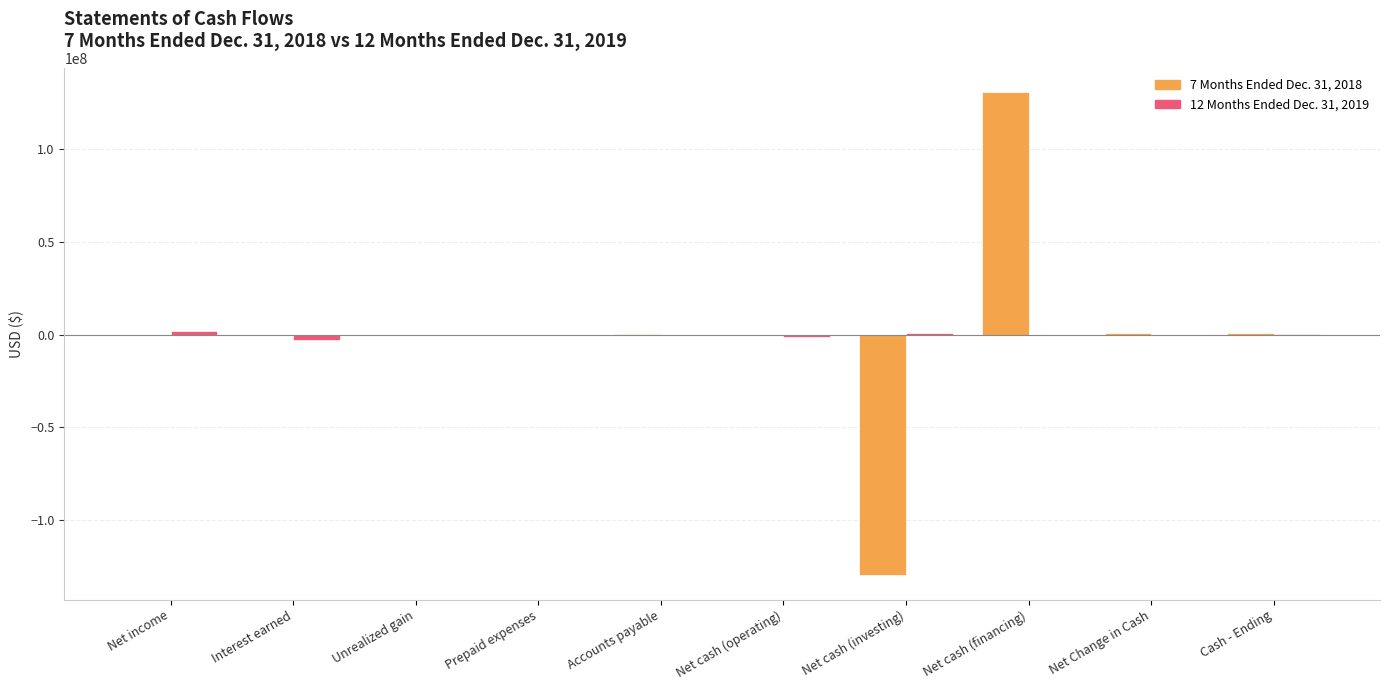

At which category is the sum across all series the highest?

Net cash (financing)